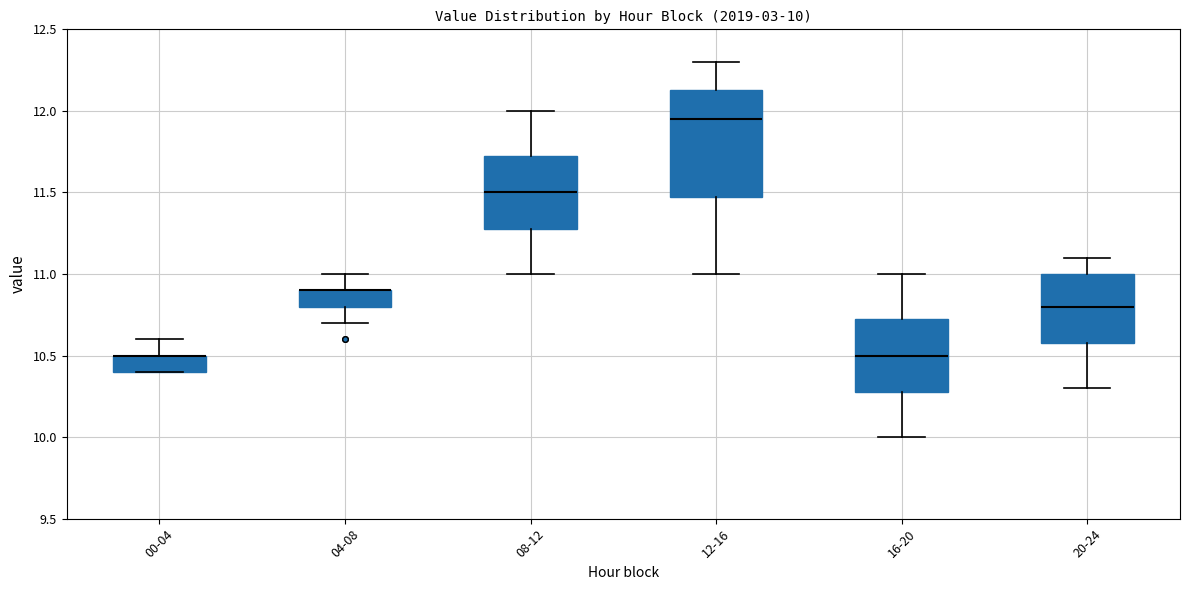

Which box is the tallest, from its lower edge to its upper edge?

12-16